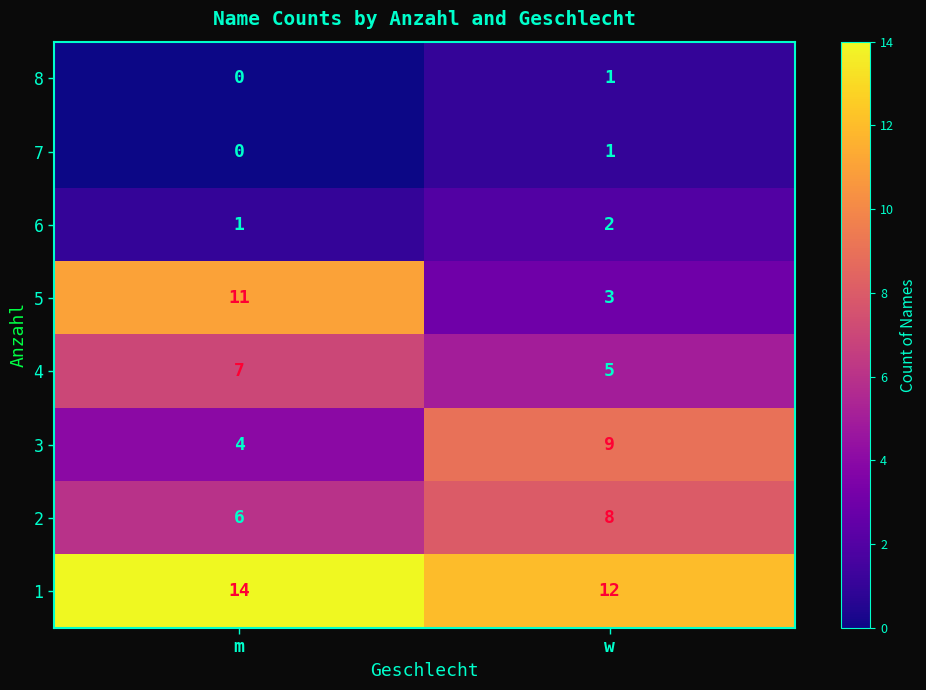

Which series has the largest total across all categories?

1